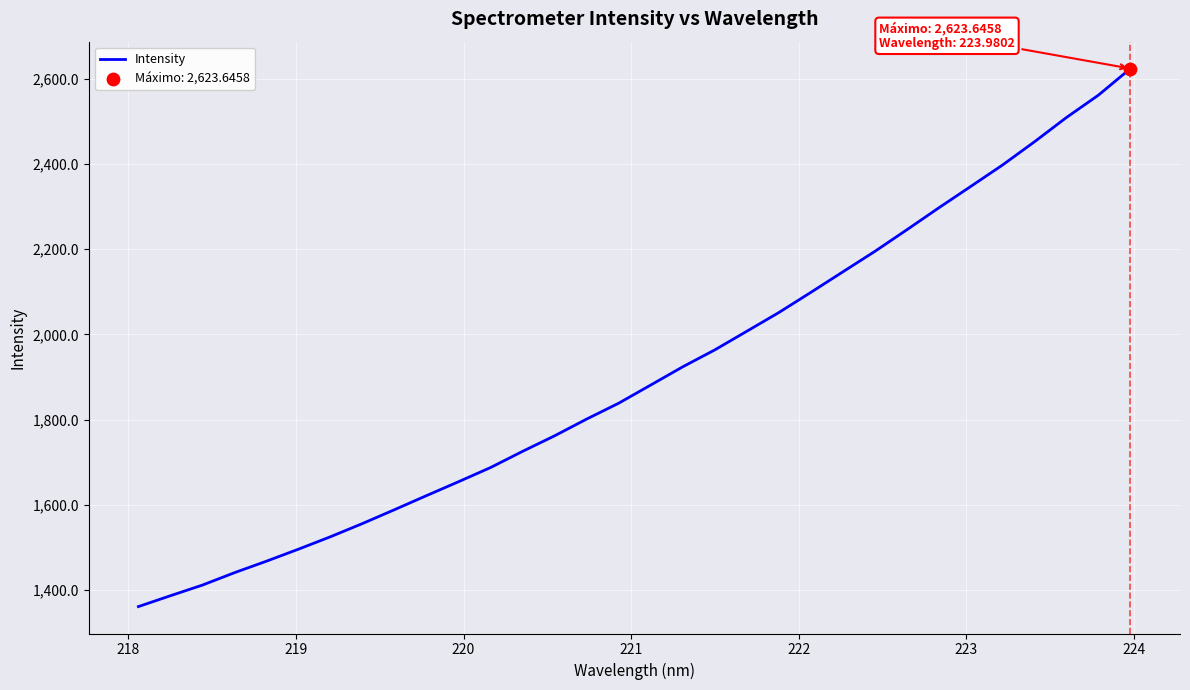

What is the smallest value displayed?

1361.0